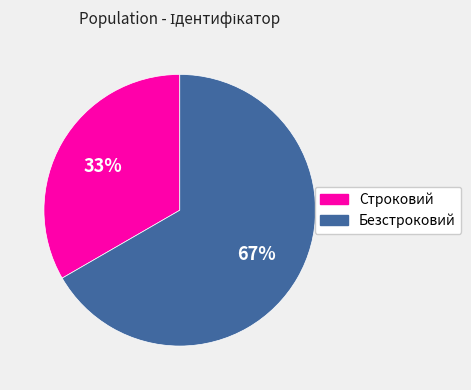

What is the smallest slice in the pie chart?

Строковий